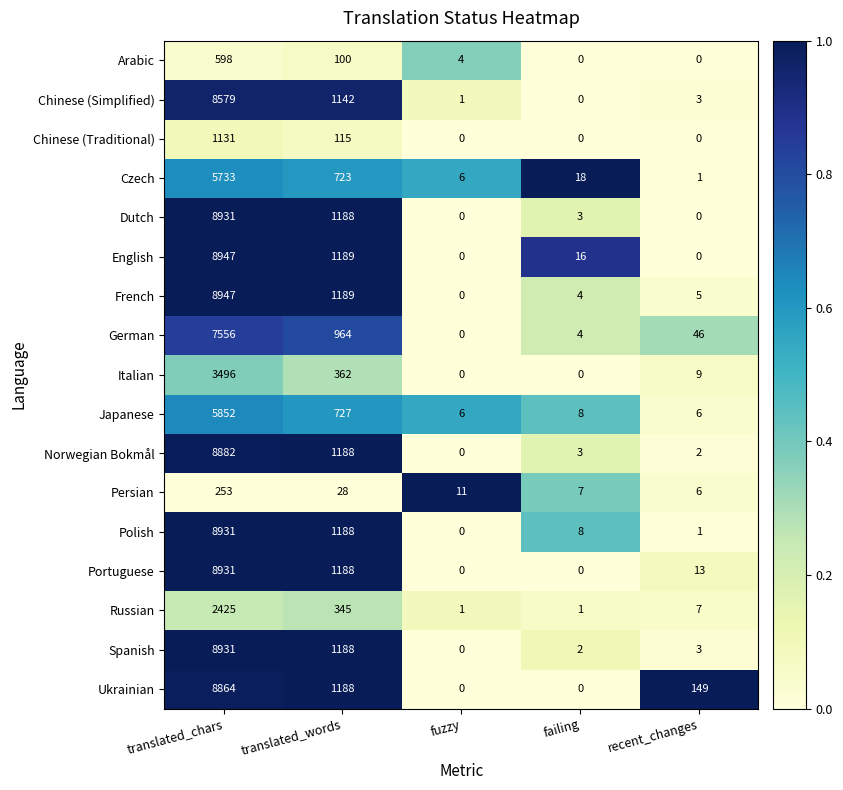

What is the highest value of the Norwegian Bokmål series?

8882